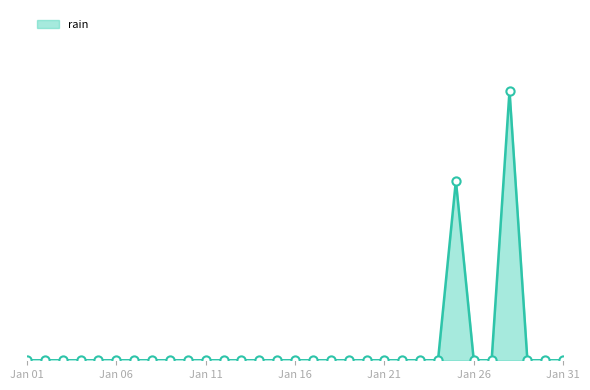

Does the chart have visible grid lines?

No